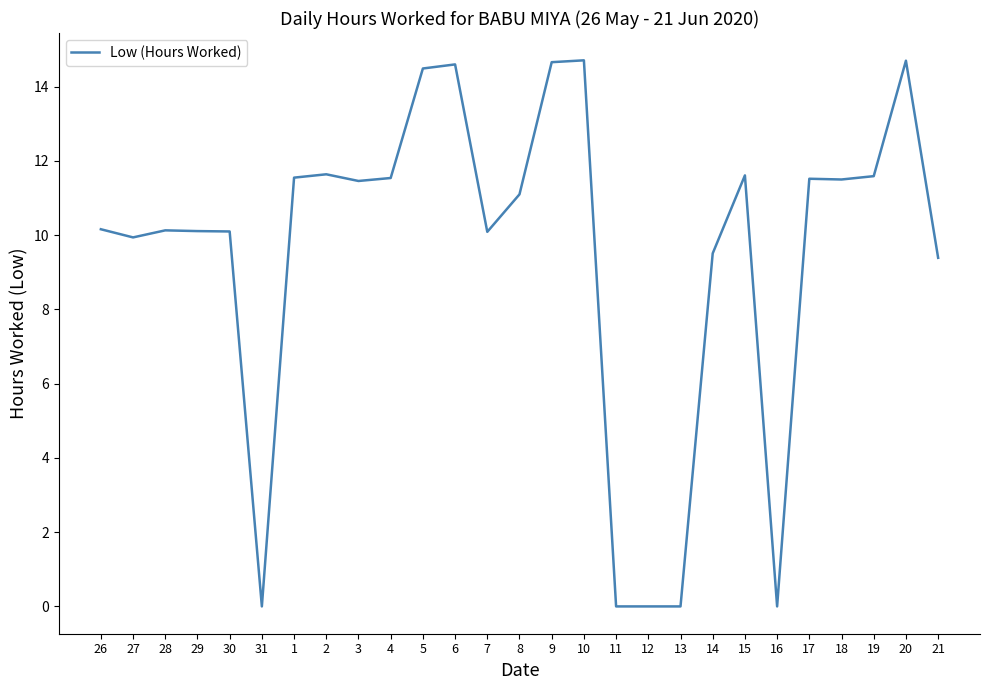

What is the sum of all values?

256.1